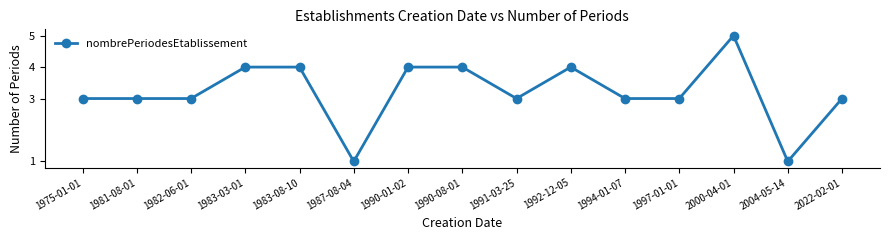

Is it true that the value at 1983-03-01 is 2?

False